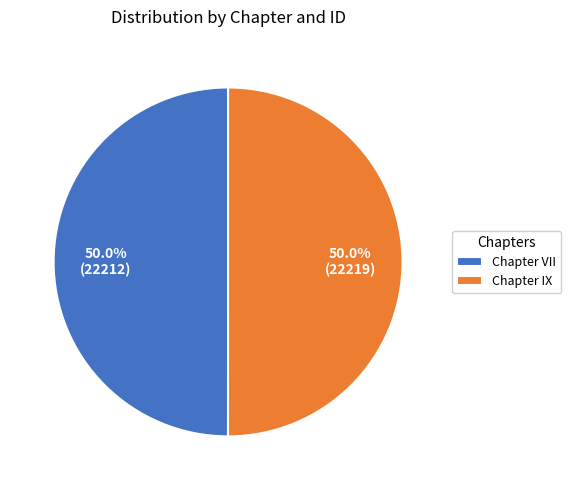

Approximately how many times larger is the value at Chapter IX compared to Chapter VII?

1.0